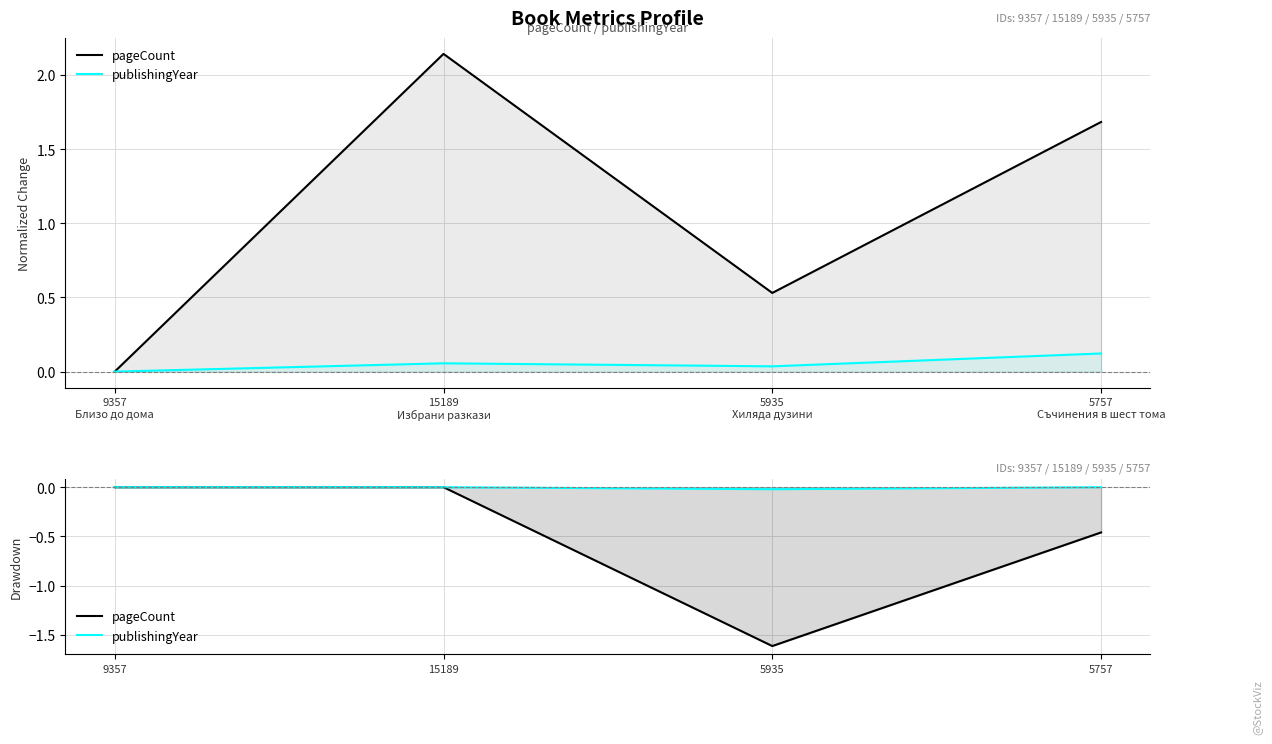

What is the label of the 3rd point from the left?

5935